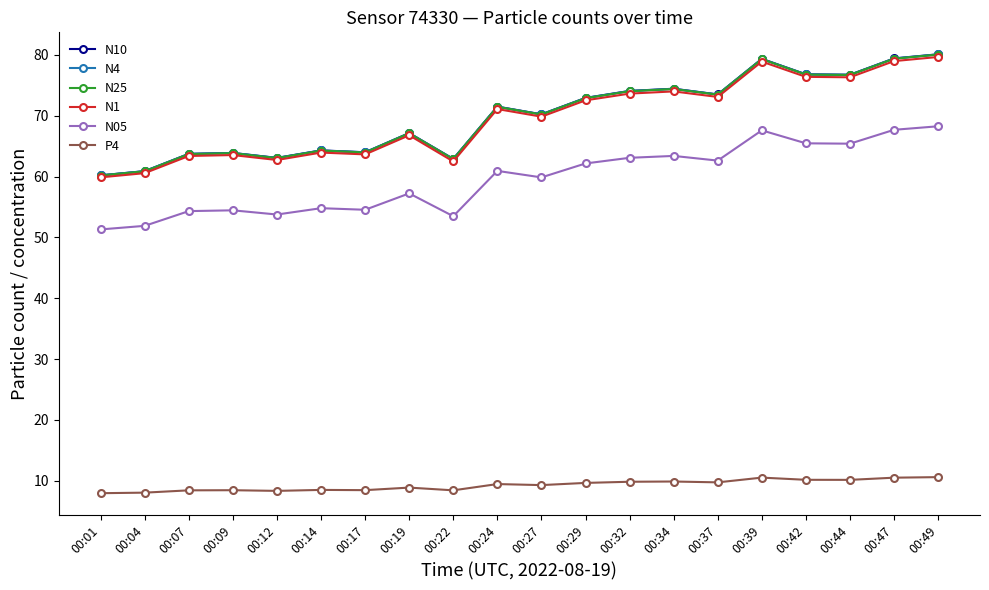

True or false: N10 has a value of 124.1 at 00:29.

False